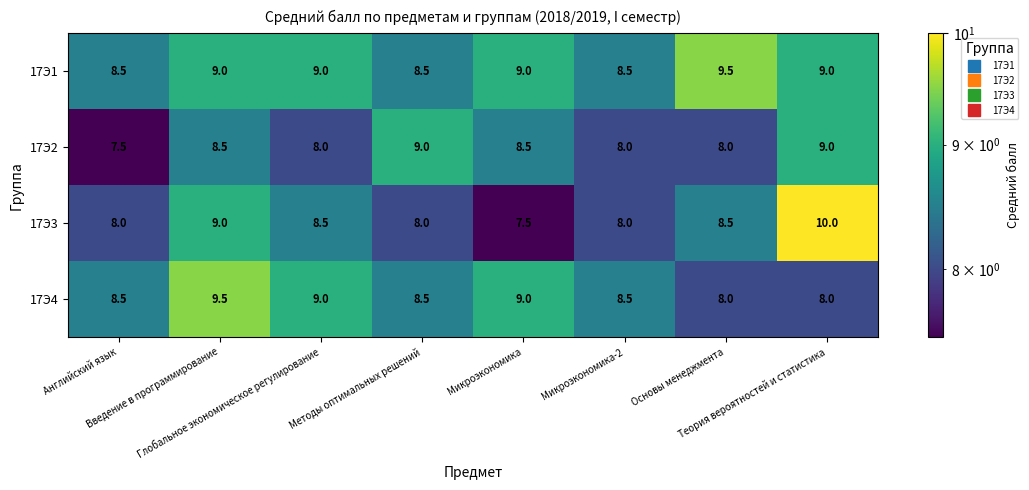

Which series has the widest spread of values?

17Э3